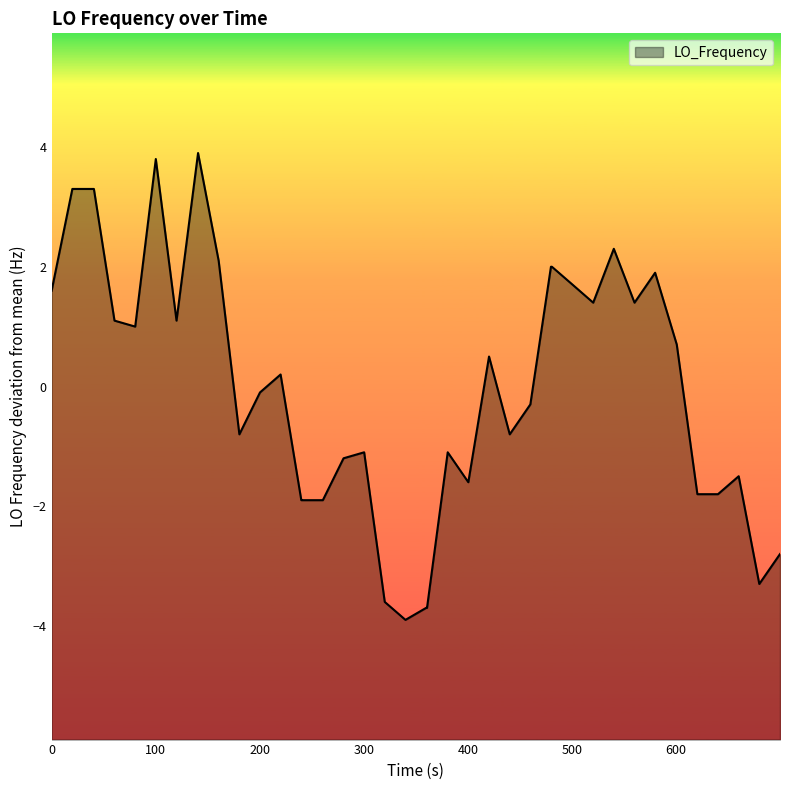

How many distinct data groups are displayed?

1